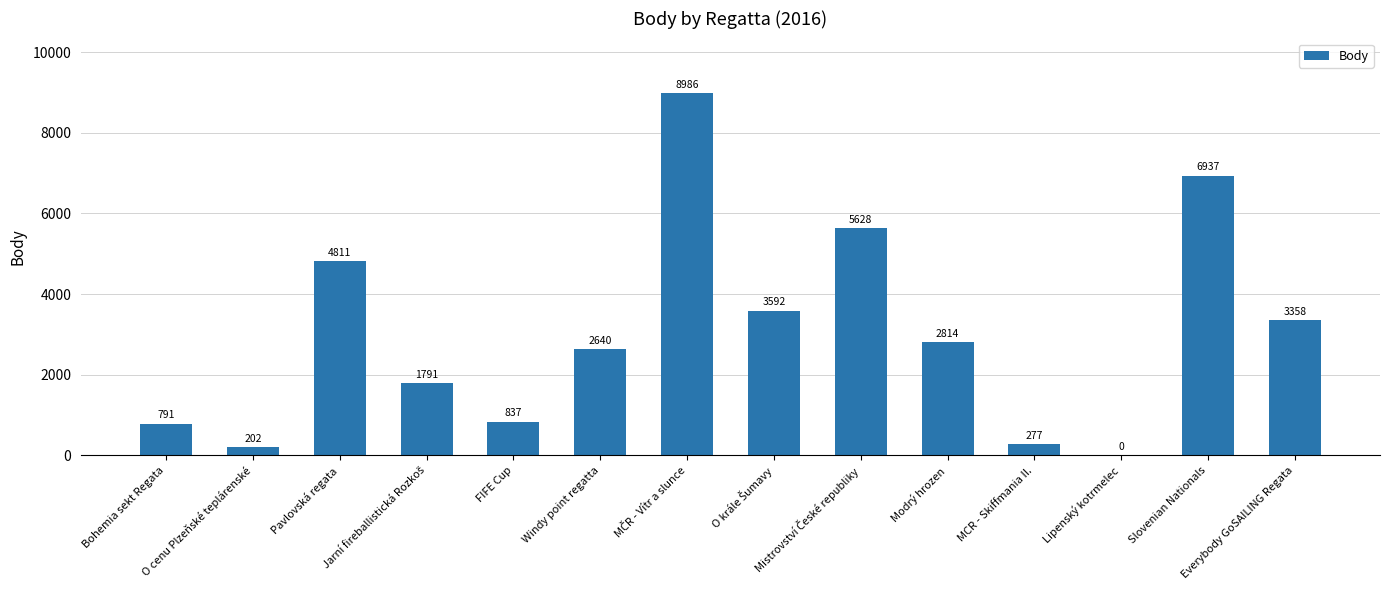

What is the change in value from Modrý hrozen to Slovenian Nationals?

+4123